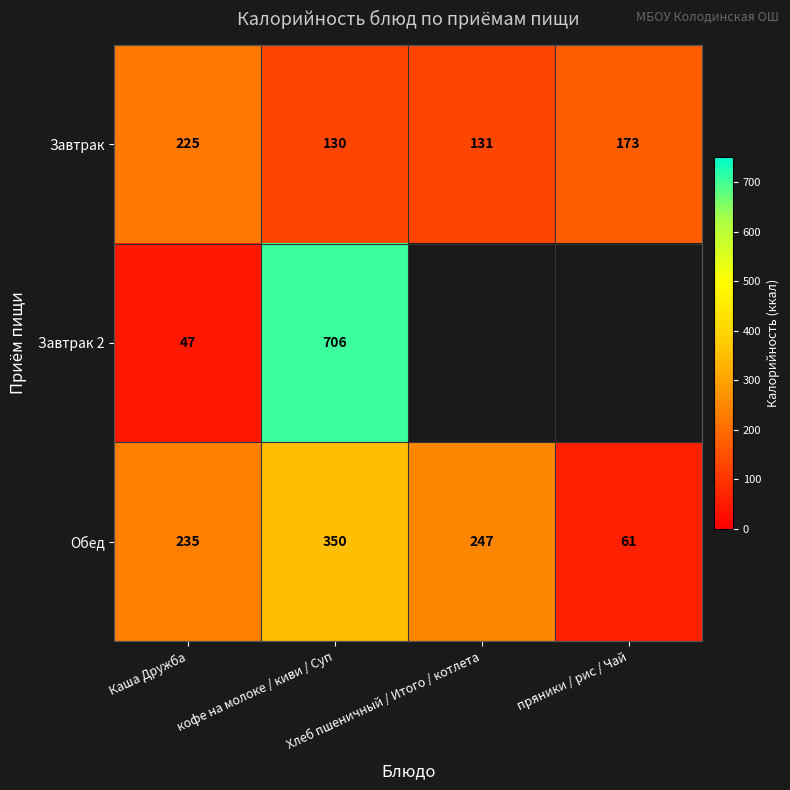

What is the greatest value displayed?

706.0